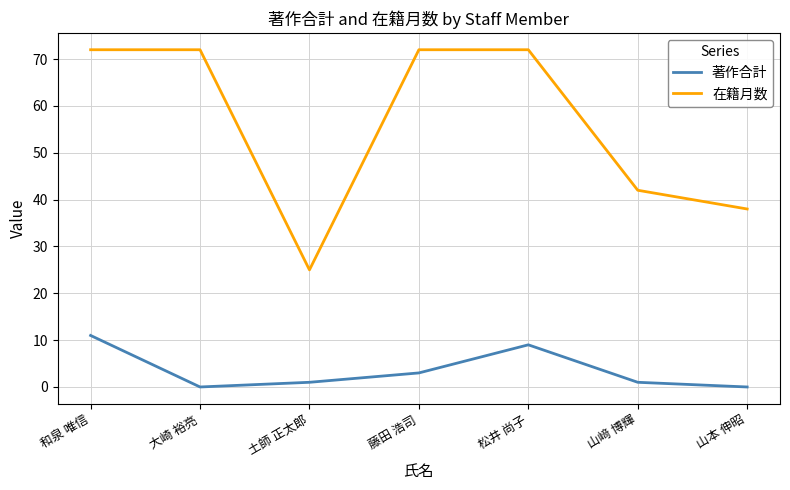

True or false: 在籍月数 and 著作合計 cross at least once.

False